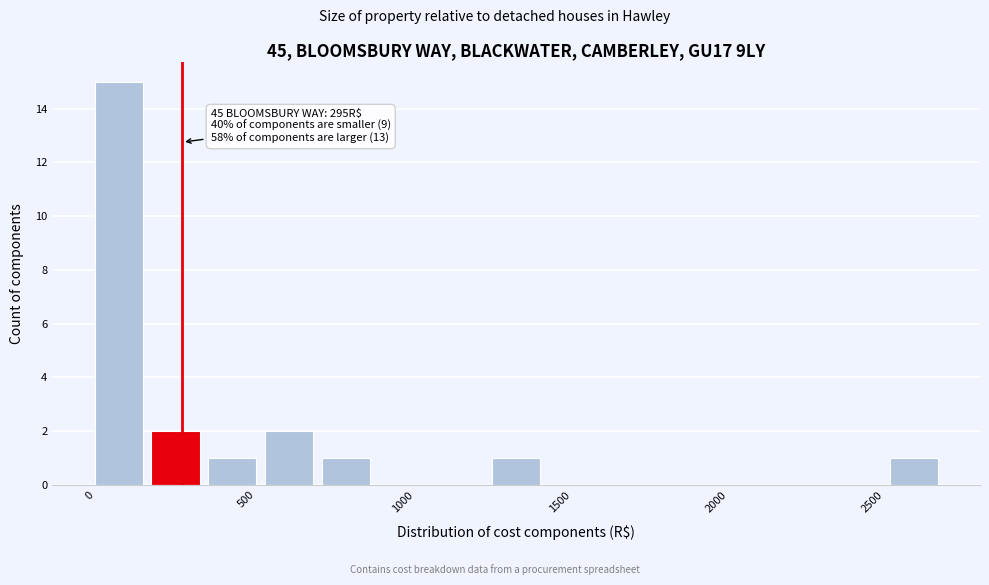

Around what value on the x-axis is the tallest bar? Give the approximate position of its centre, as read against the axis.

100